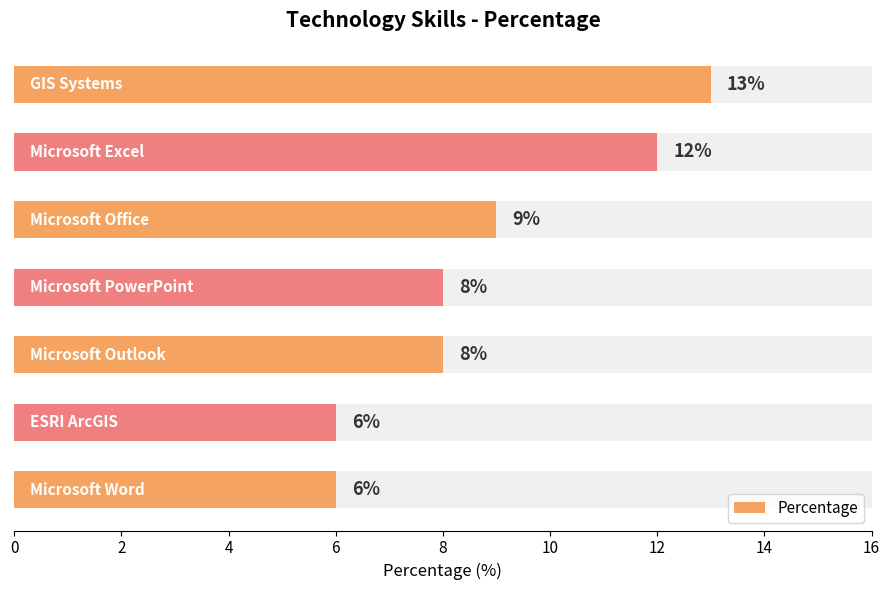

What is the average value?

9